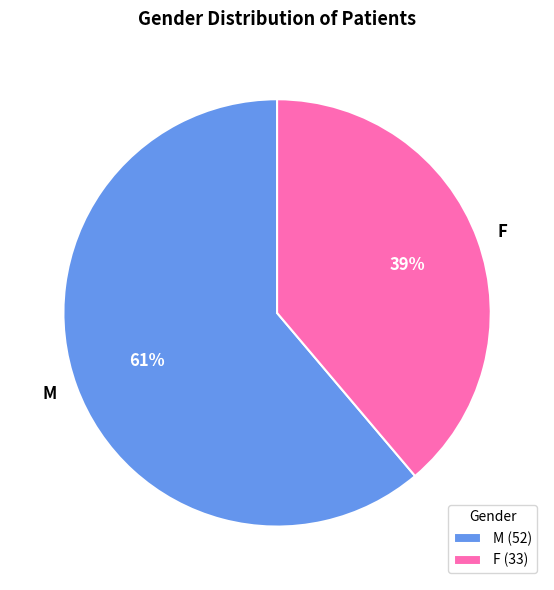

What percentage is the M slice, to the nearest percent?

61%